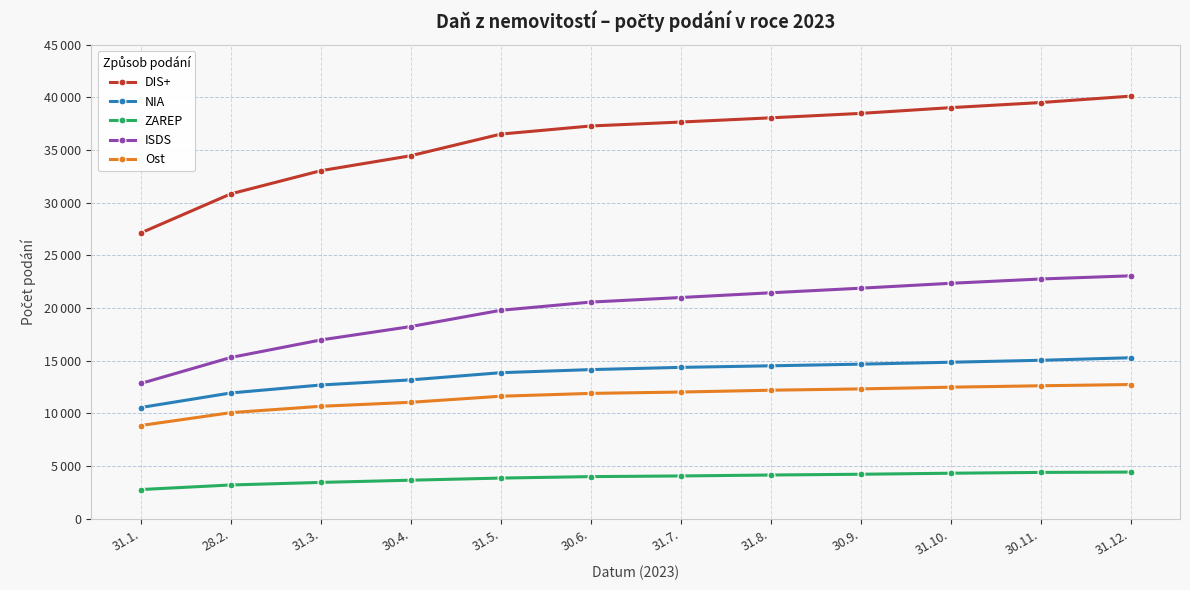

What are all the series names shown in the legend?

DIS+, NIA, ZAREP, ISDS, Ost